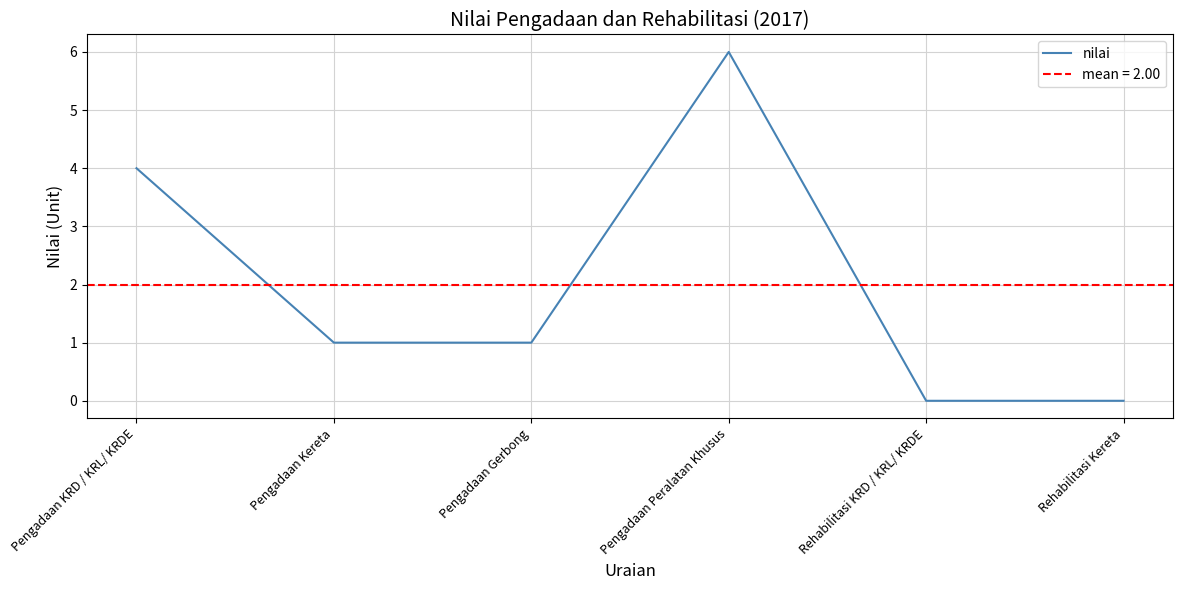

How many data points does each series have?

6